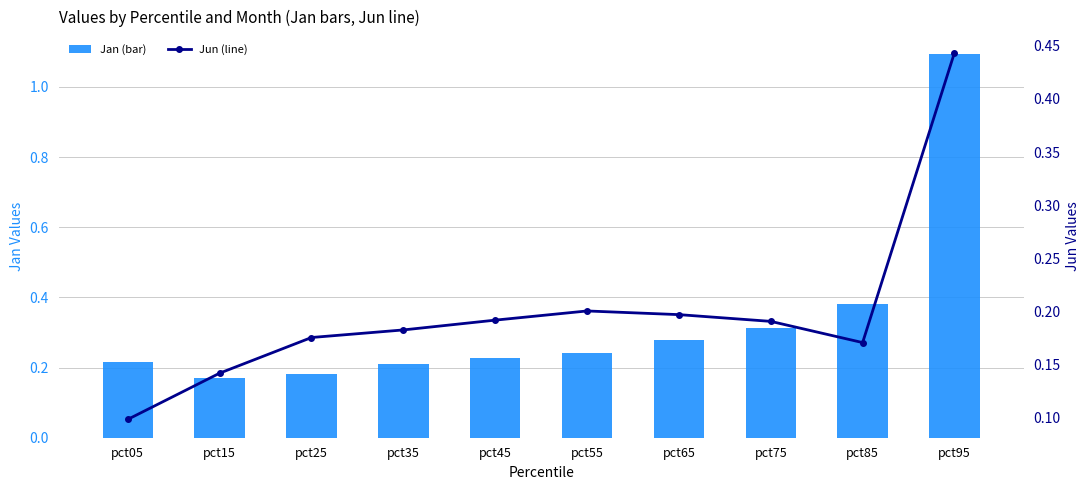

At how many categories does at least one series exceed 0?

10